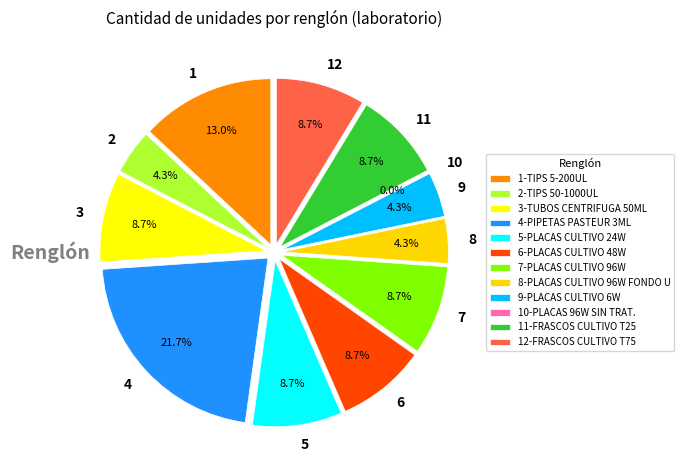

True or false: 12 accounts for 17% of the total.

False